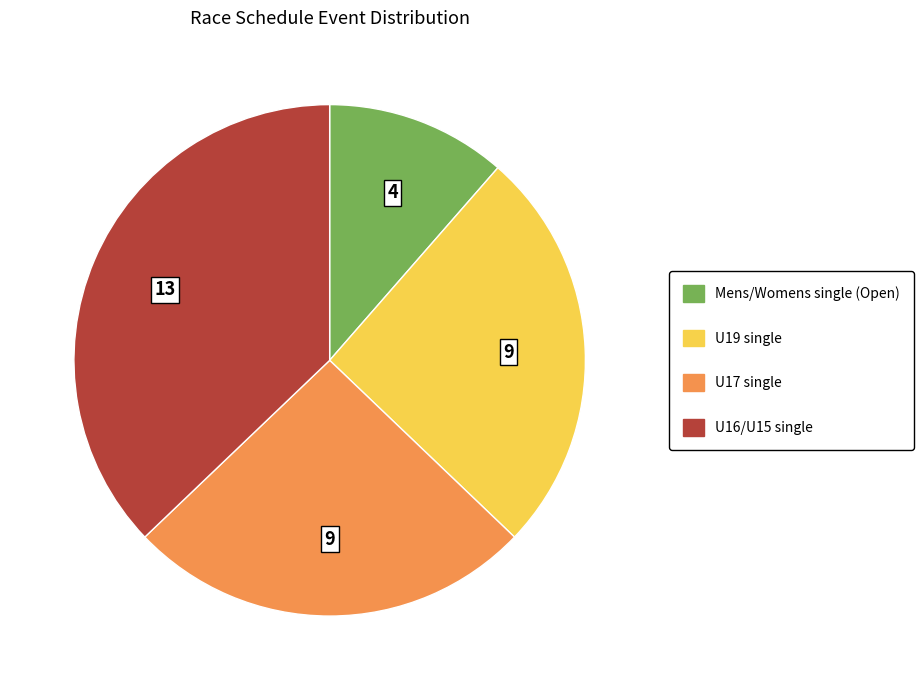

Does any single category account for the majority?

No